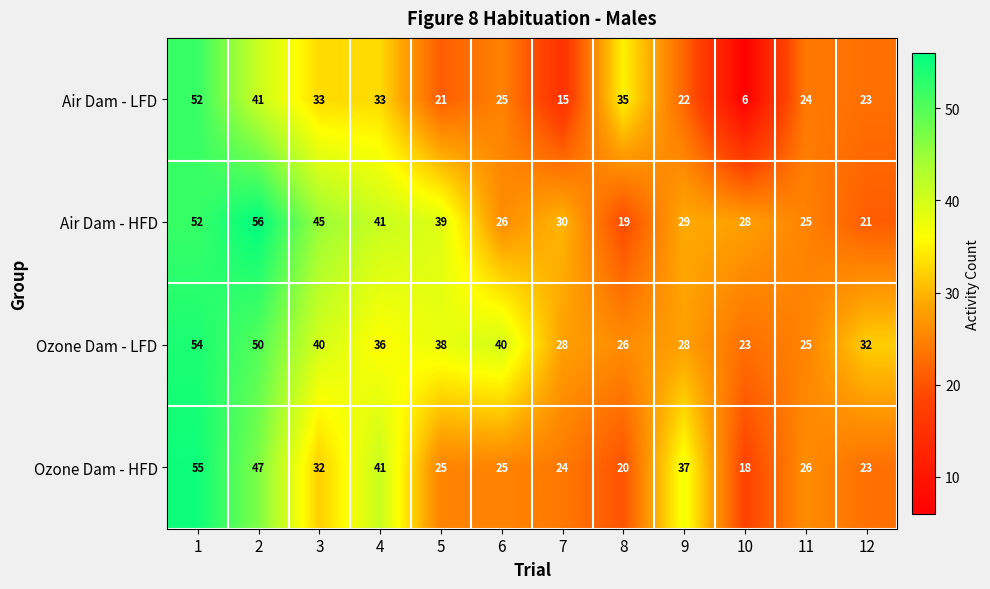

What is the average value of the Ozone Dam - LFD series?

35